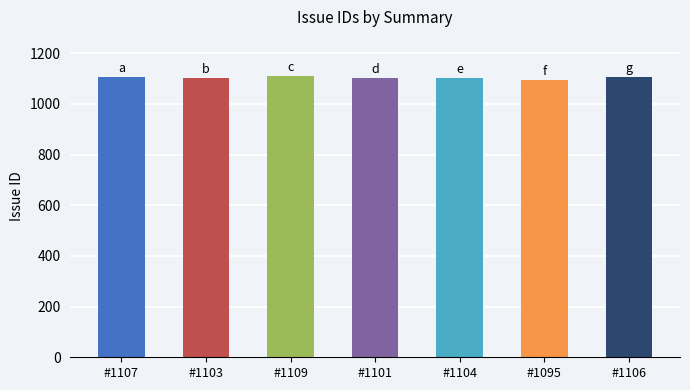

How many categories are shown in the chart?

7